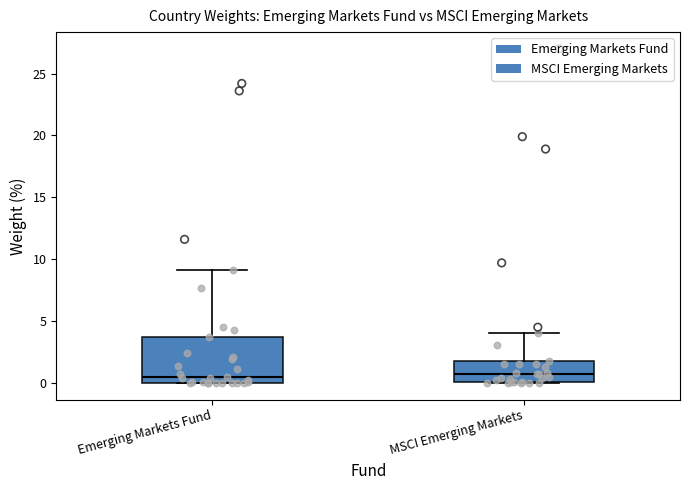

Where is the upper edge of the box for Emerging Markets Fund on the y-axis? The values are not printed on the chart, so give them approximately, as read against the axis.

3.5